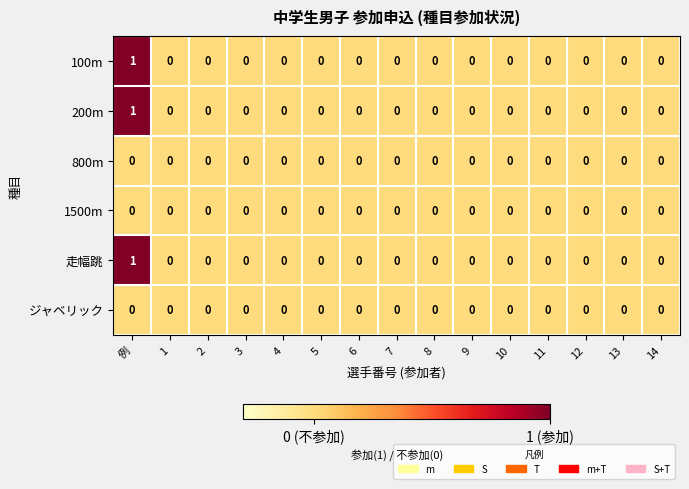

True or false: 1500m has a value of 0 at 13.

True